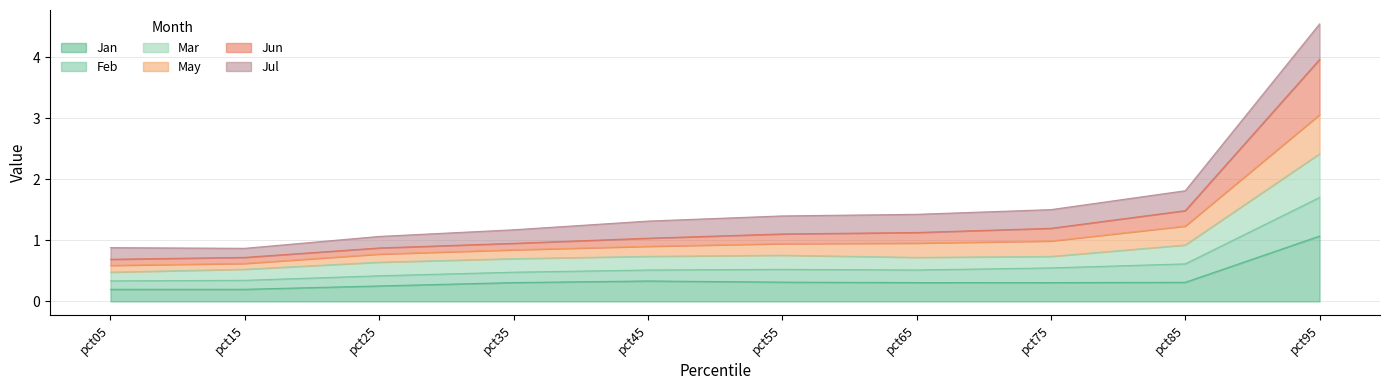

Read the Jan value at pct85.

0.3